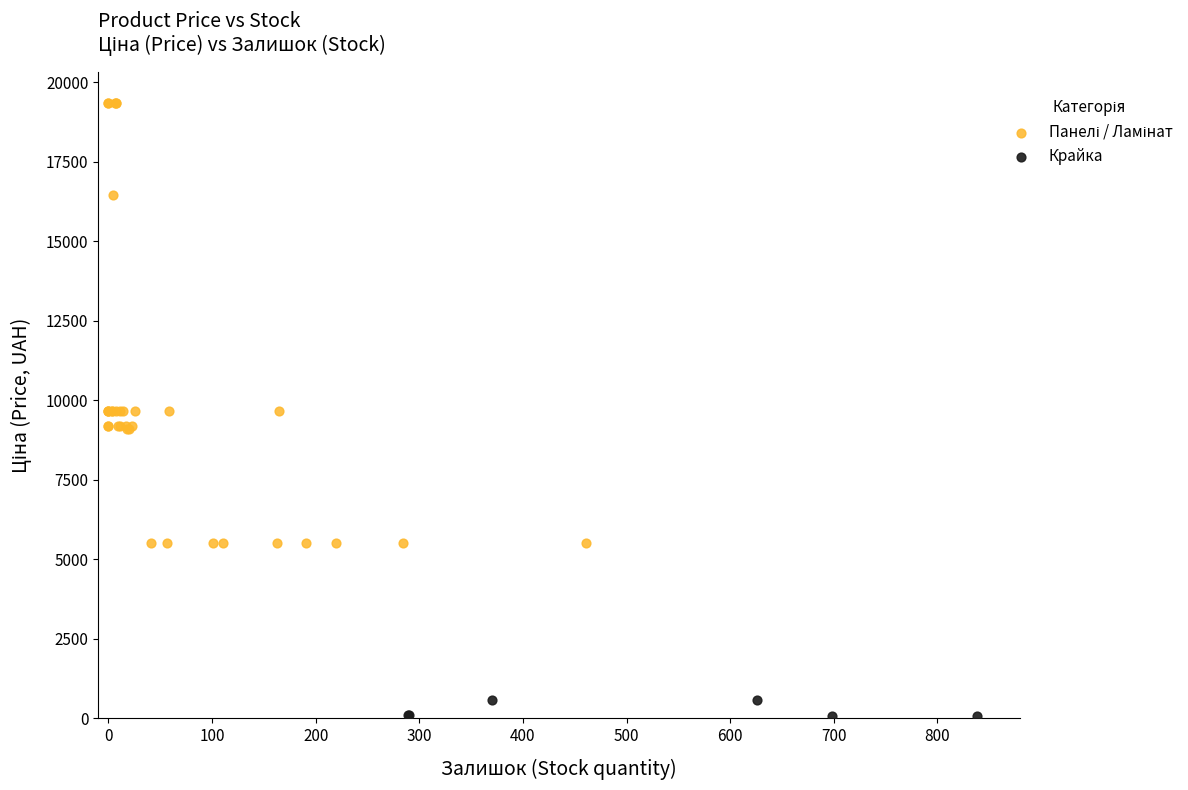

Which series contains the lowest Y value?

Крайка